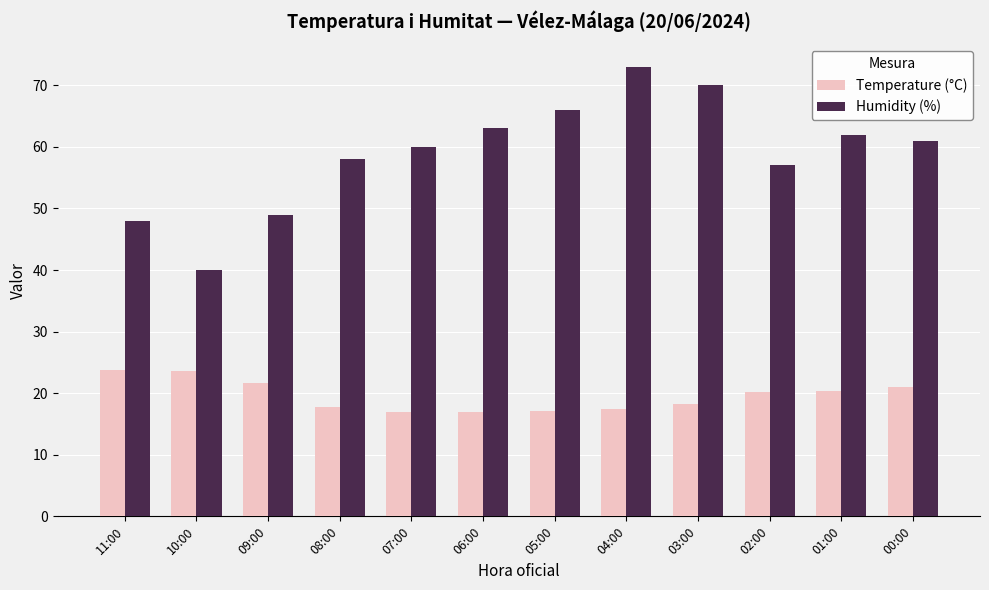

What is the total value across all series at 02:00?

77.2